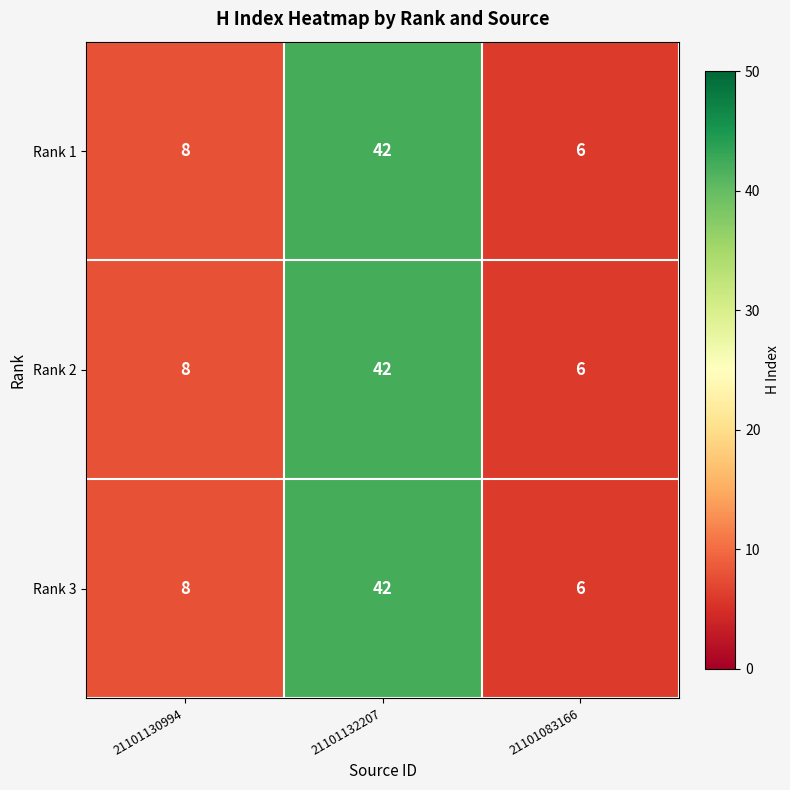

What is the total value across all series at 21101132207?

126